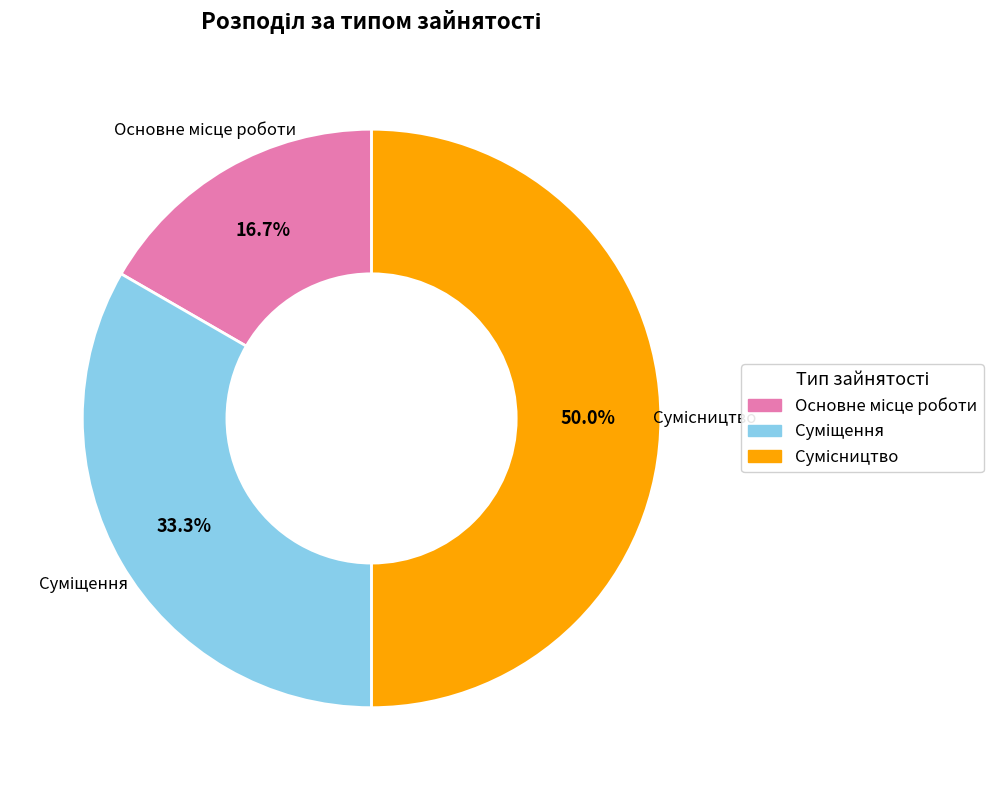

How many segments does this pie chart have?

3